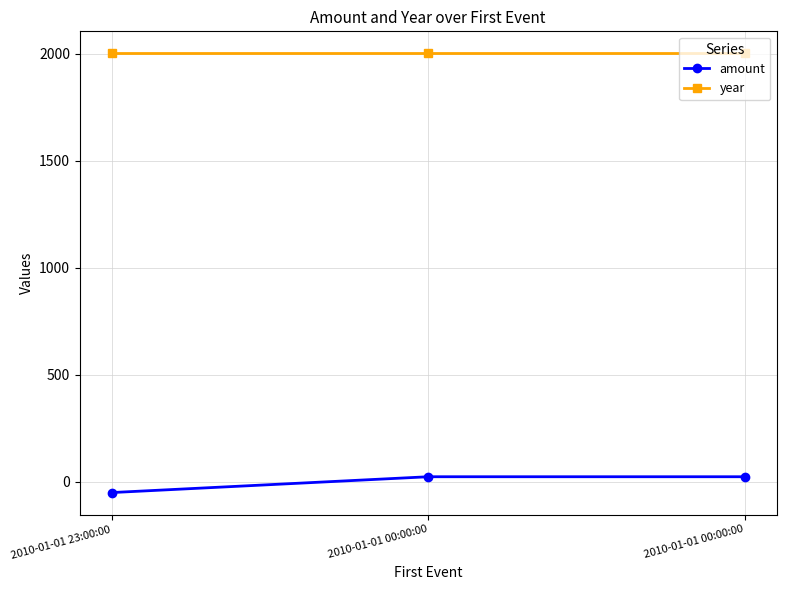

How many lines are shown in the chart?

2